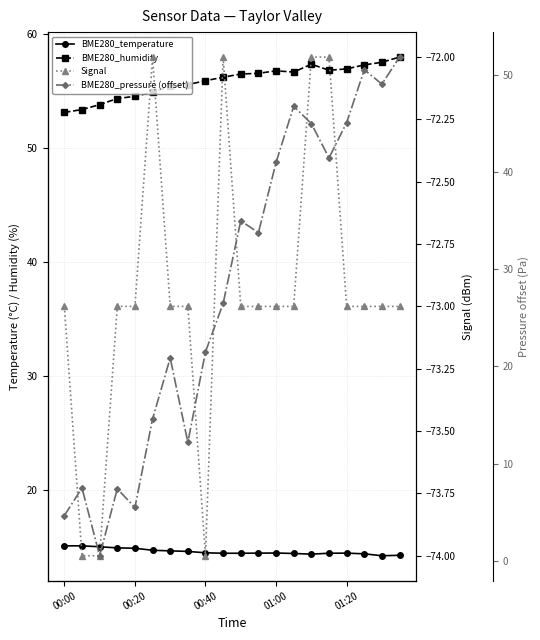

True or false: Signal and BME280_humidity cross at least once.

False